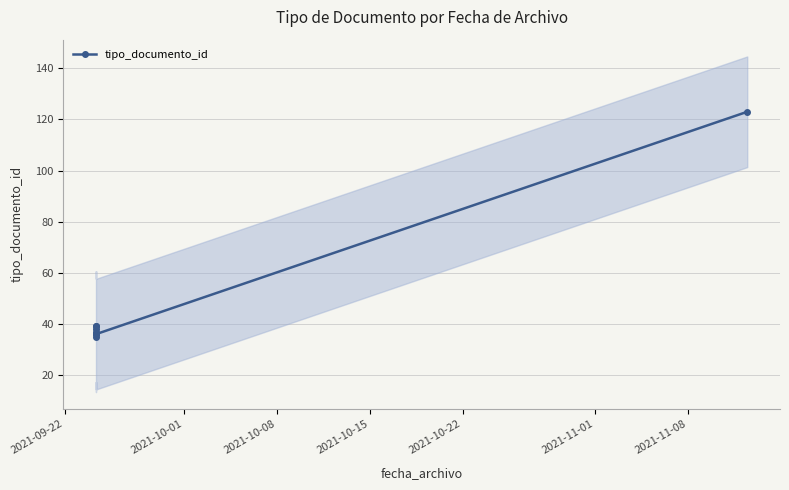

What is the sum of all values?

419